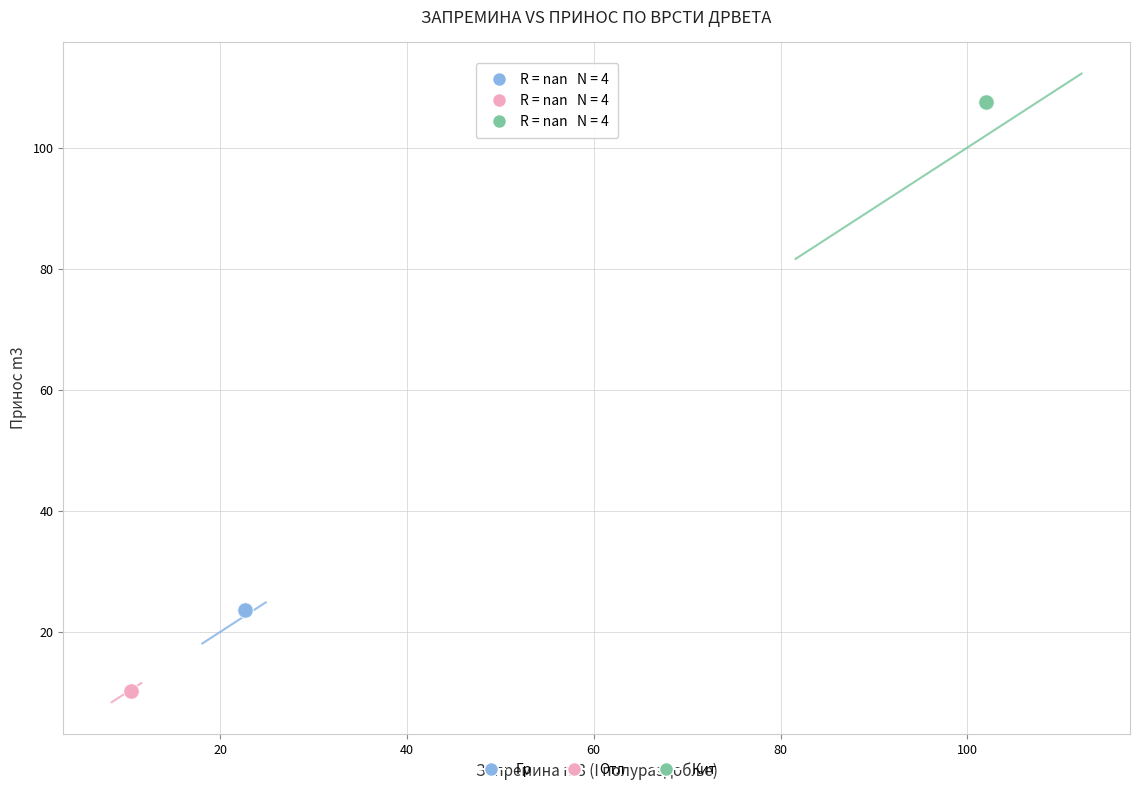

Which series reaches the maximum Y coordinate?

Кит